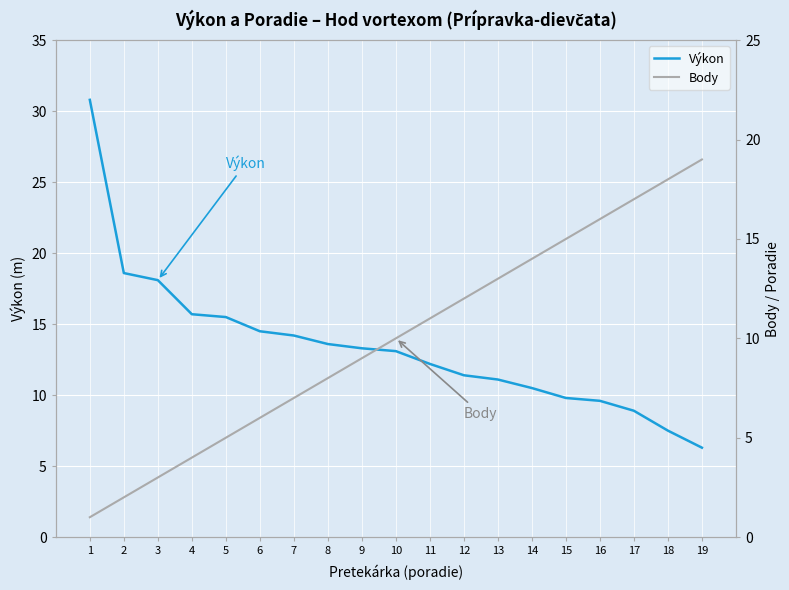

How many data points in Výkon are less than 13?

9